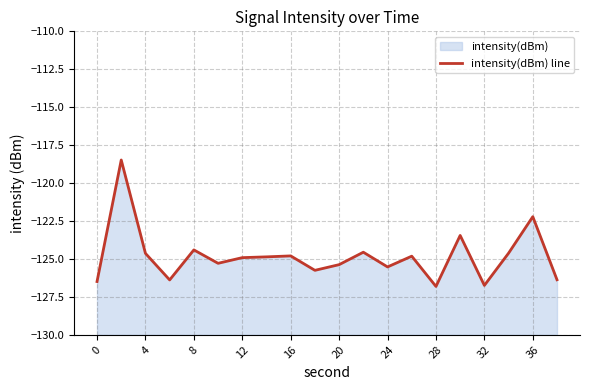

What is the sum of all values?

-2496.5